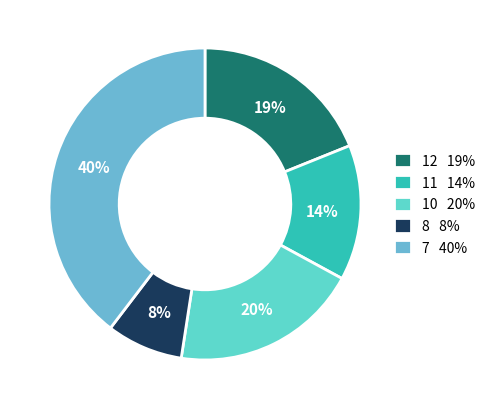

Rank the categories by value from highest to lowest.

7 40%, 10 20%, 12 19%, 11 14%, 8 8%